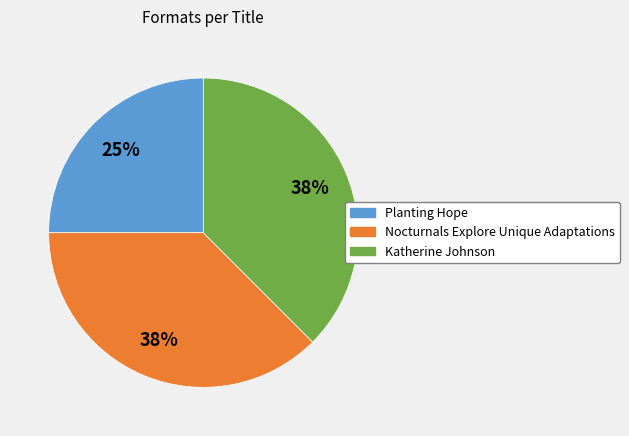

Between Planting Hope and Katherine Johnson, which is larger?

Katherine Johnson